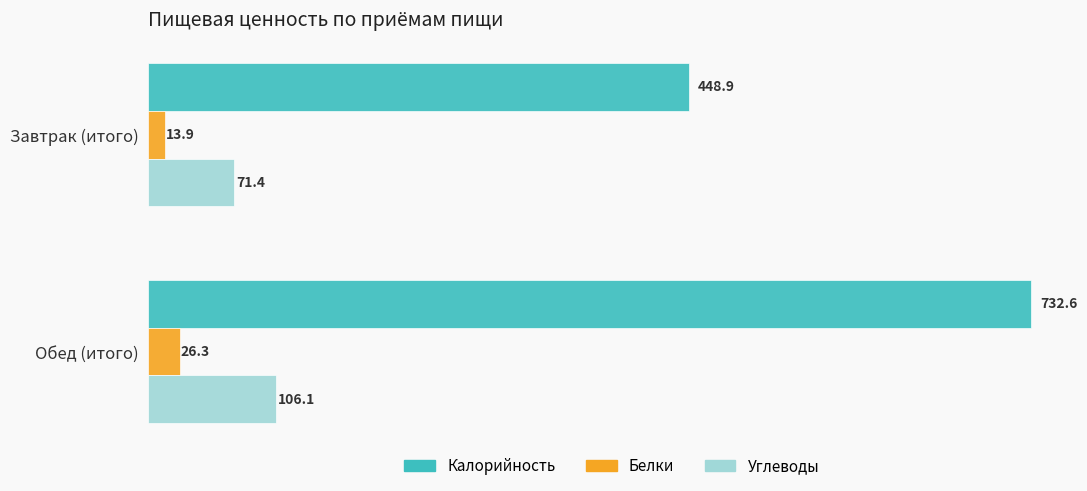

At which label is Белки closest to 20?

Завтрак (итого)